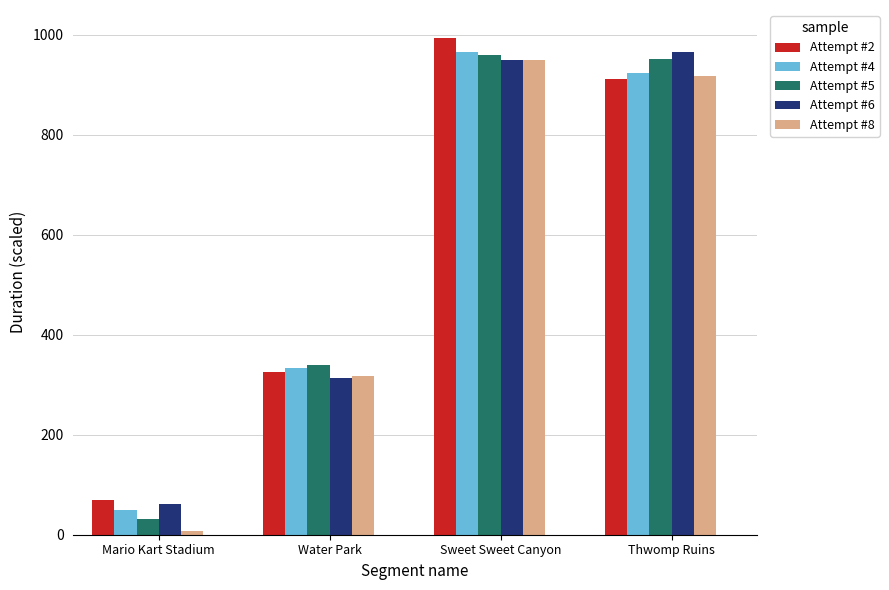

List the labels in order of Attempt #4 value, largest first.

Sweet Sweet Canyon, Thwomp Ruins, Water Park, Mario Kart Stadium